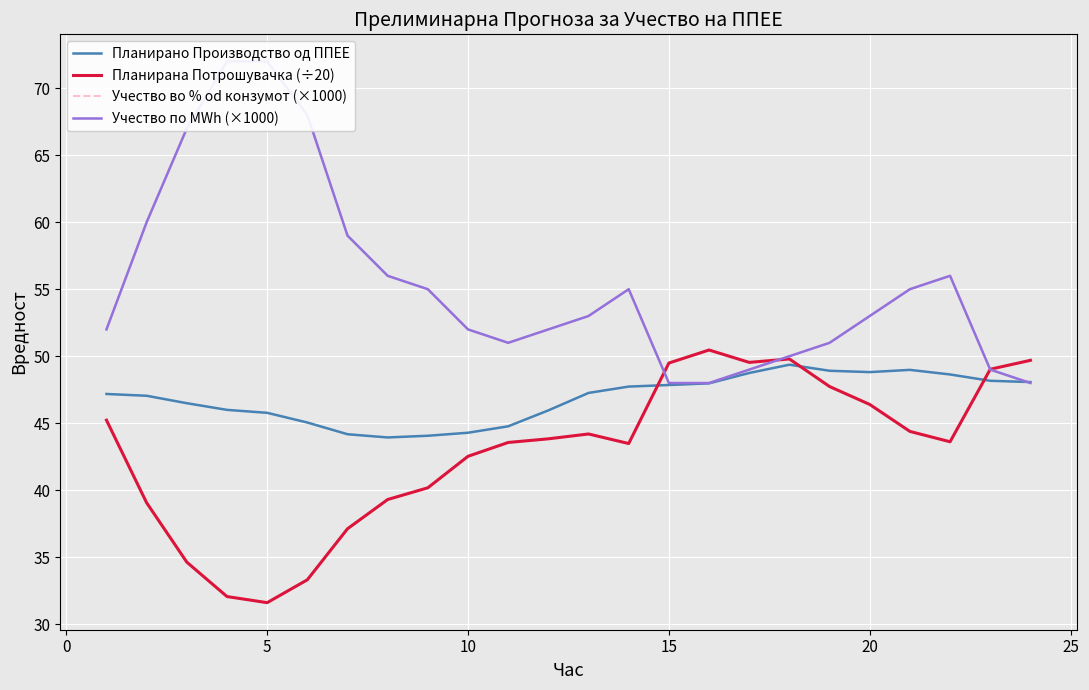

The value of Планирана Потрошувачка (÷20) at 10 is 10.3. True or false?

False